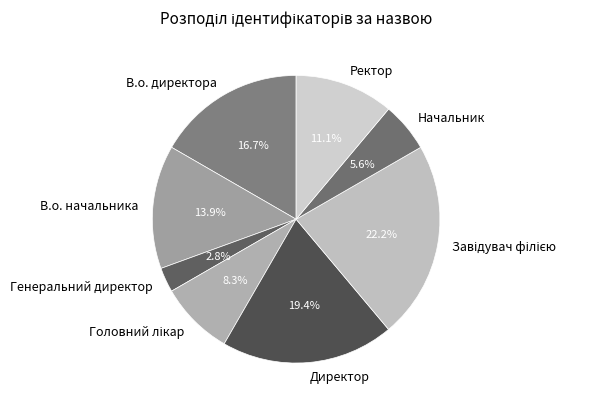

How much of the chart is everything except В.о. директора?

83.3%